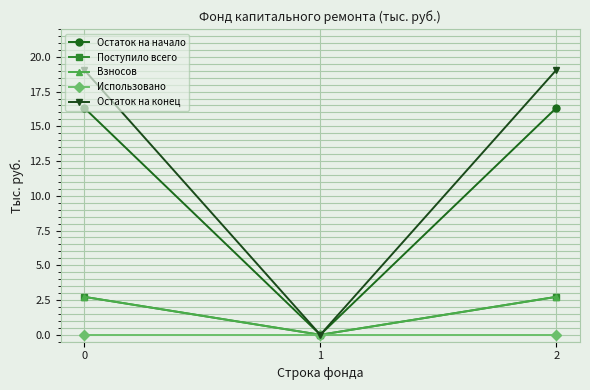

Is this an area chart (filled region under the line)?

No